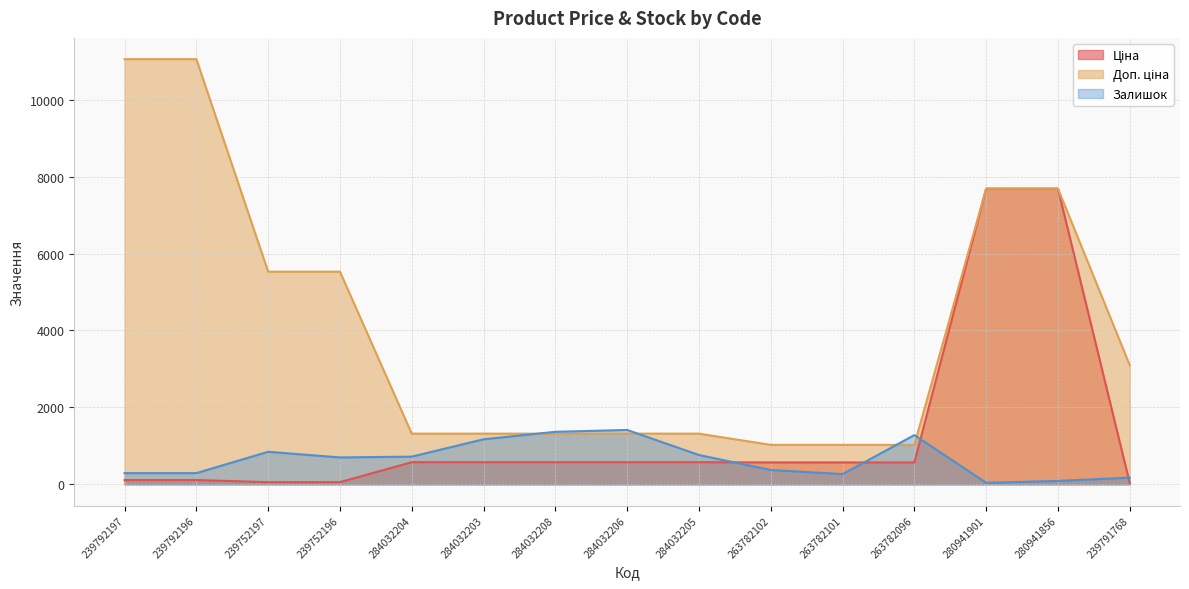

Does the chart display data point markers on the line(s)?

No